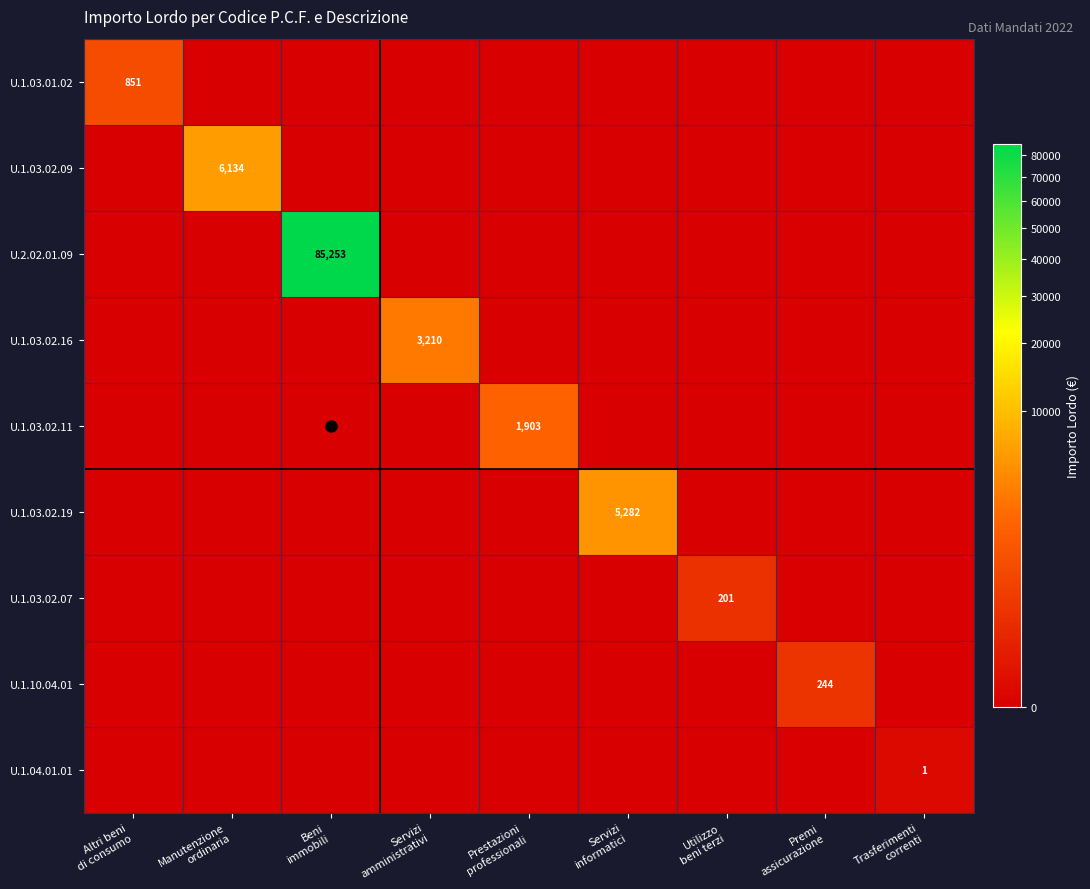

True or false: U.2.02.01.09 has a value of -31503.8 at Servizi amministrativi.

False